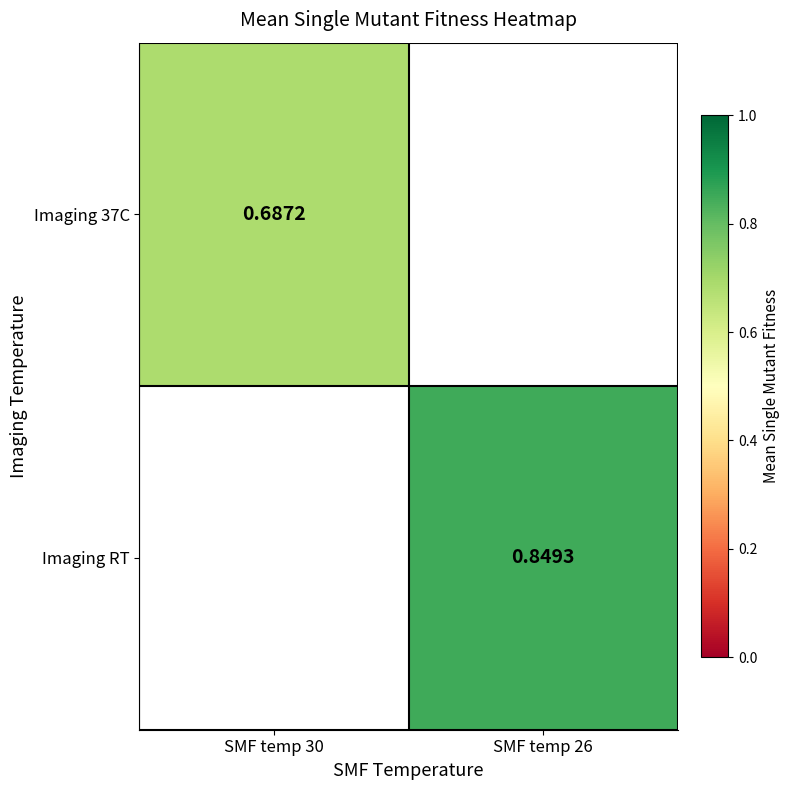

Is the value of Imaging 37C at SMF temp 30 greater than the value of Imaging RT at SMF temp 26?

No